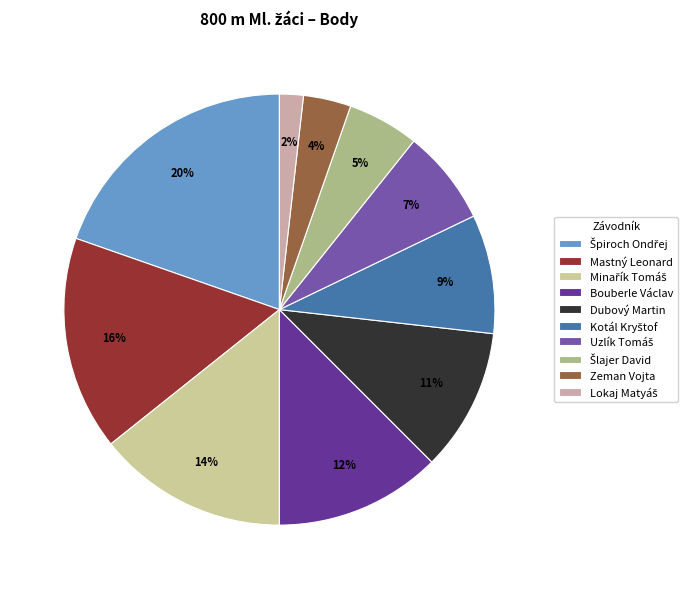

Does any single category account for the majority?

No